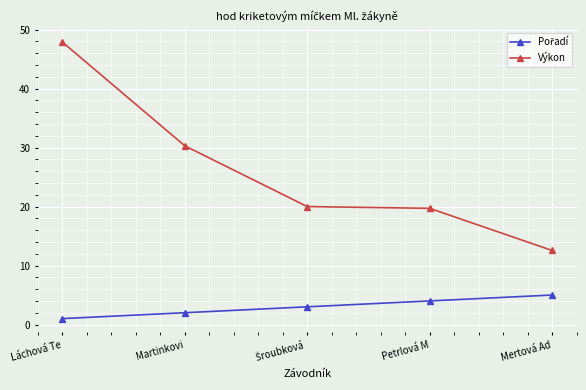

How many lines are shown in the chart?

2